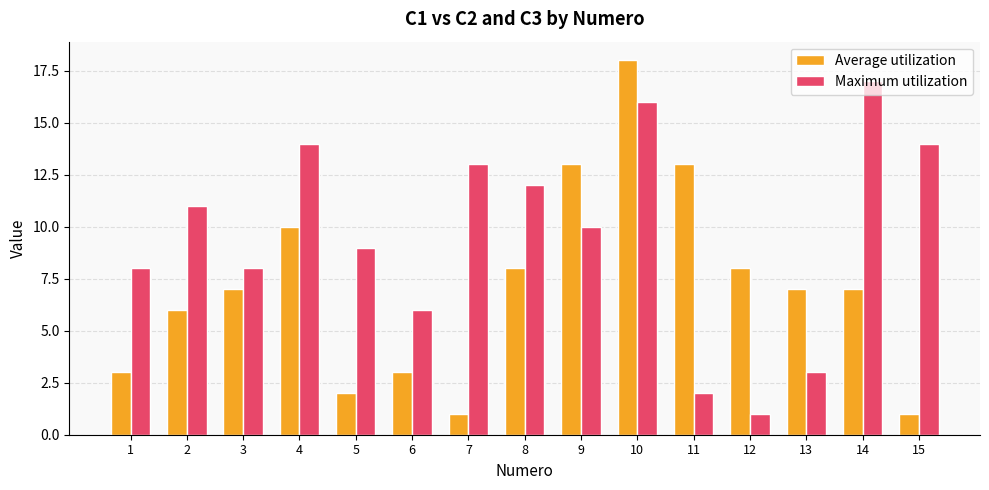

Does the chart contain stacked bars?

No